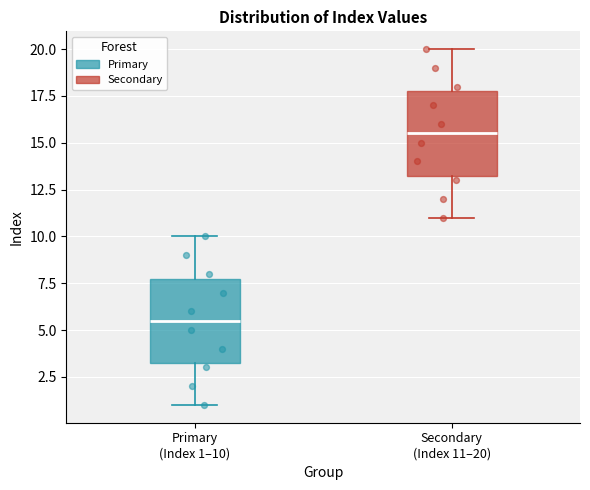

Which box has the highest median line?

Secondary (Index 11–20)